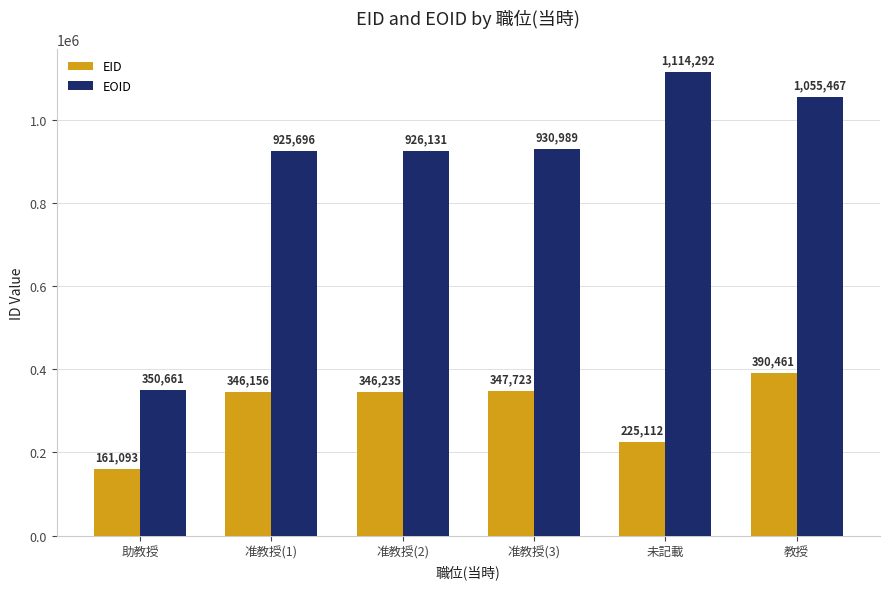

What is the label of the 6th bar from the right?

助教授